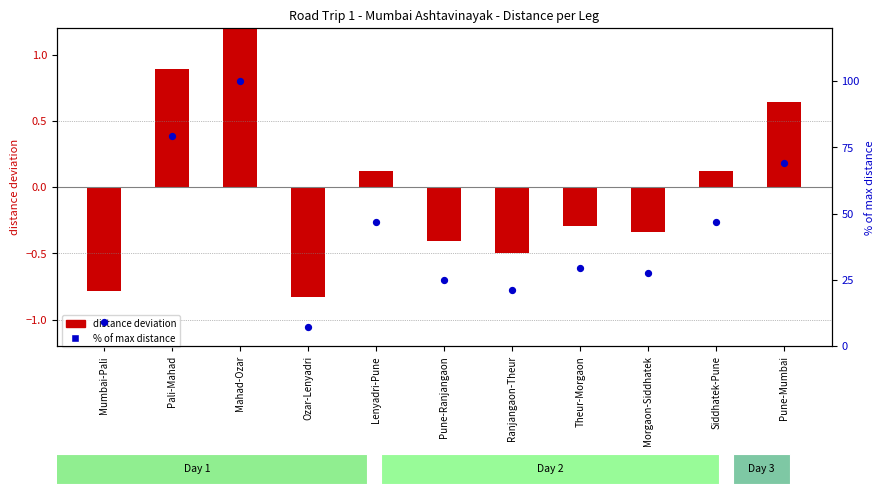

What are all the series names shown in the legend?

distance deviation, % of max distance